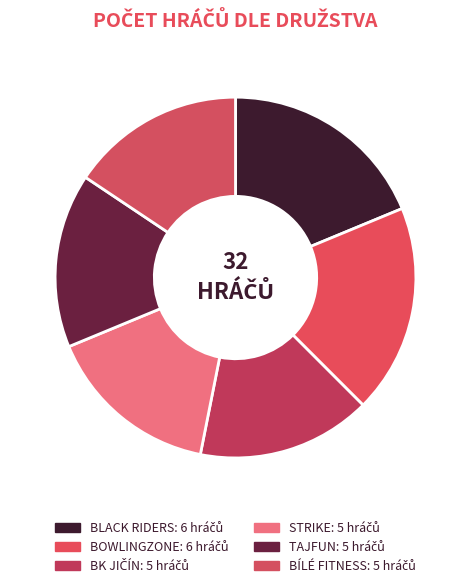

Approximately how many times larger is the value at BÍLÉ FITNESS compared to TAJFUN?

1.0